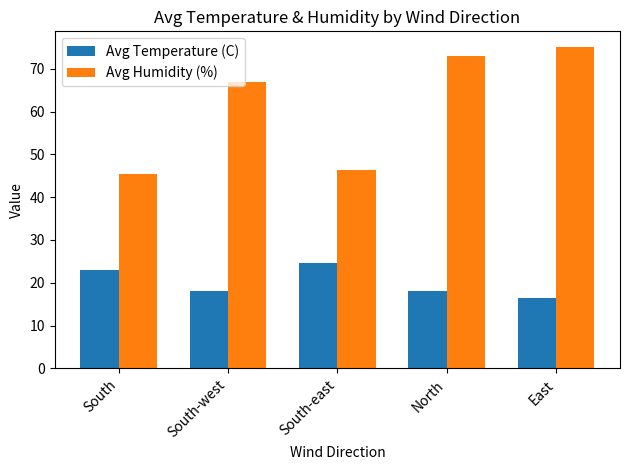

What is the maximum value shown in the chart?

75.0